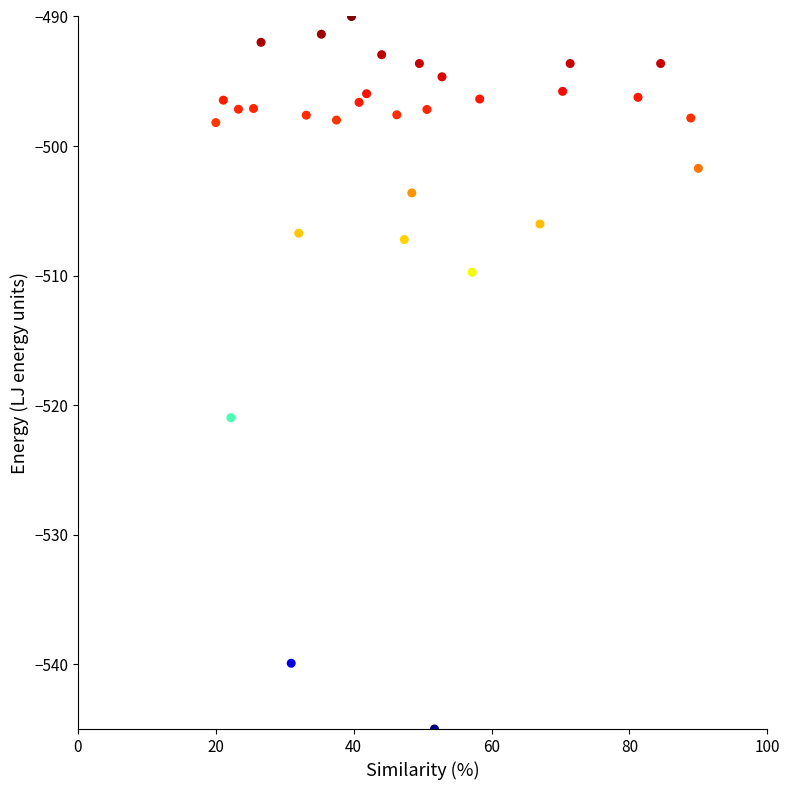

What Y value in the scatter plot is closest to -517?

-521.0